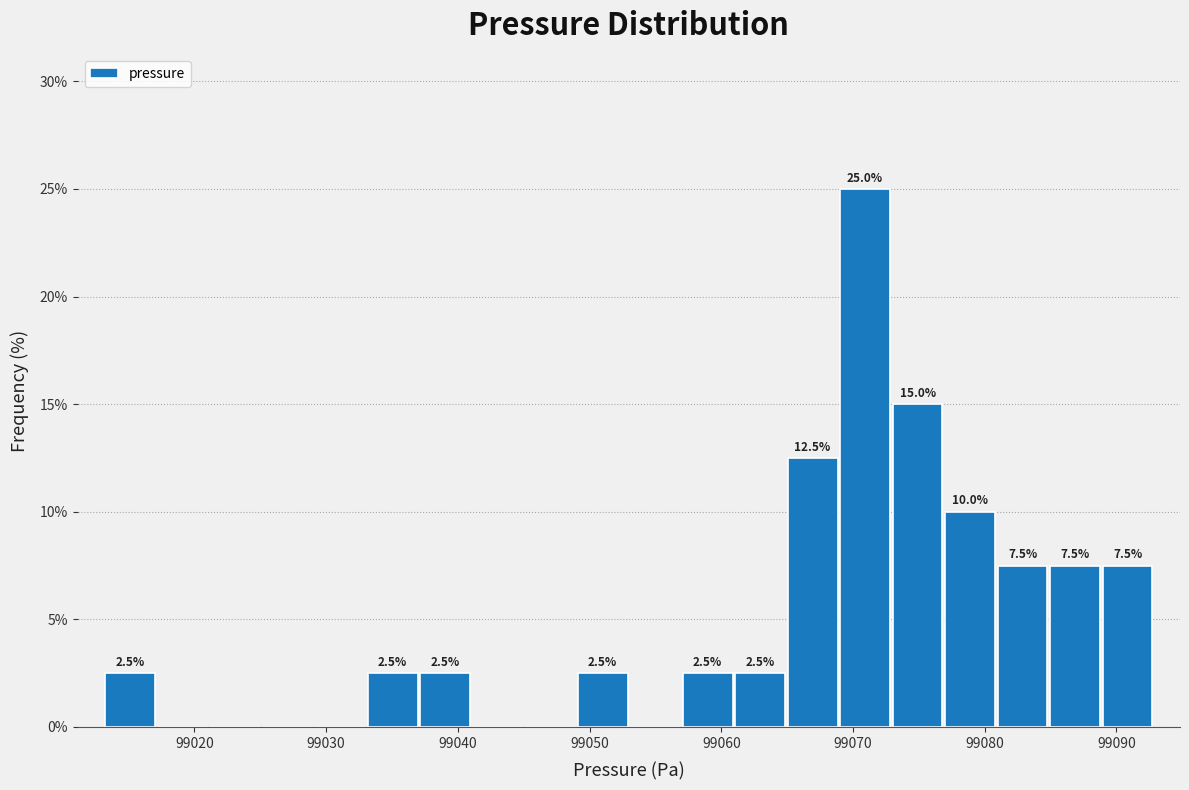

Around what value on the x-axis is the tallest bar? Give the approximate position of its centre, as read against the axis.

99071